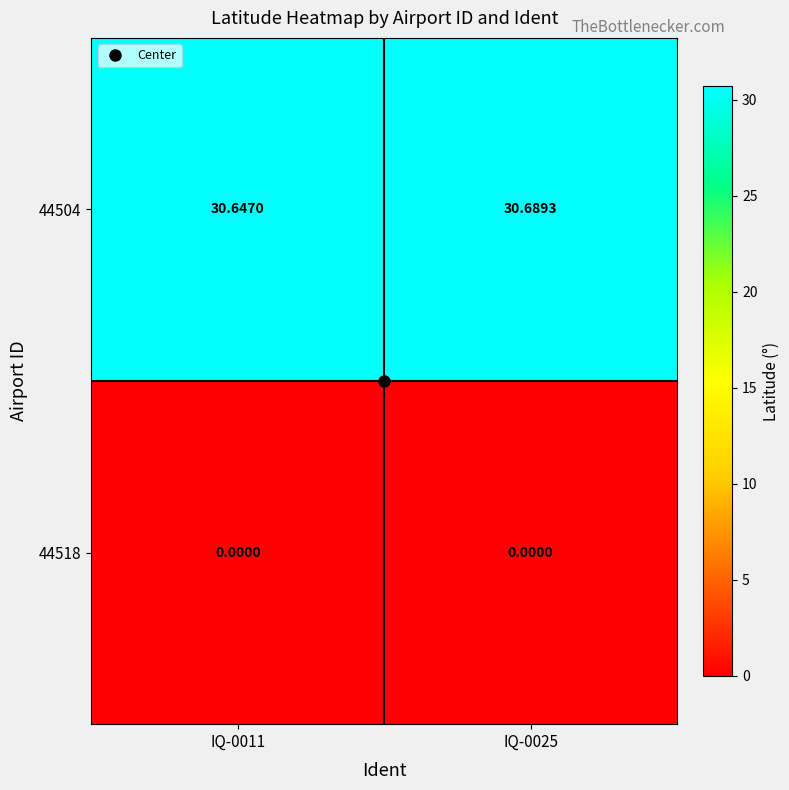

Is the value of 44504 at IQ-0011 greater than the value of 44518 at IQ-0011?

Yes